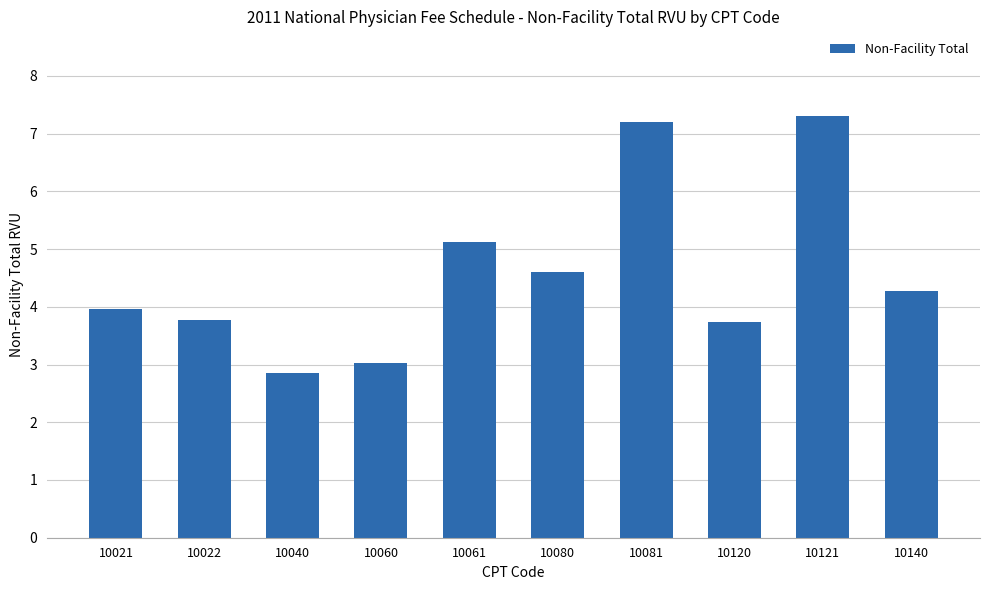

Is it true that the value at 10060 is 3.0?

True